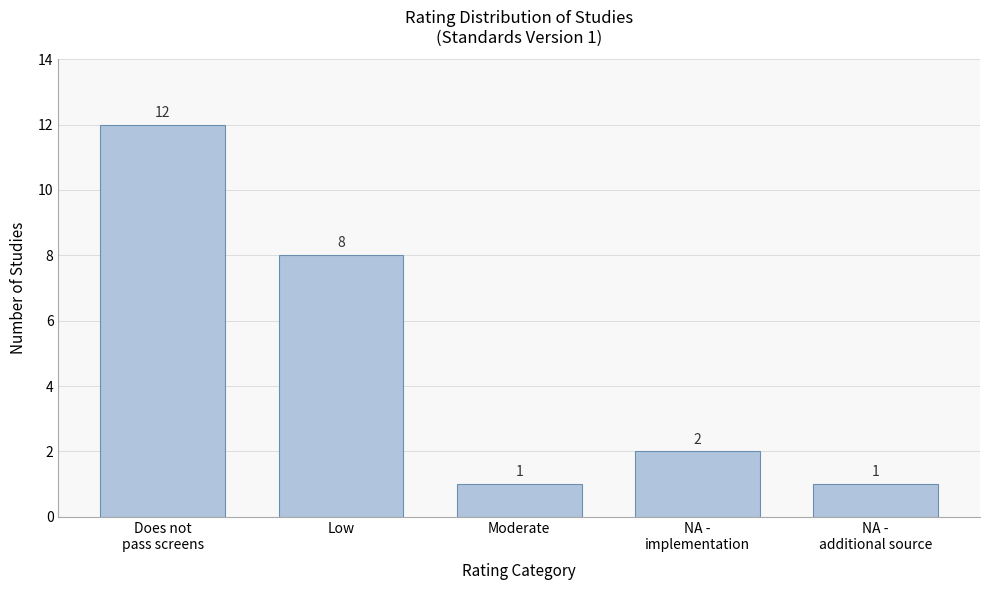

Reading left to right, what are all the values shown in this chart?

12	8	1	2	1